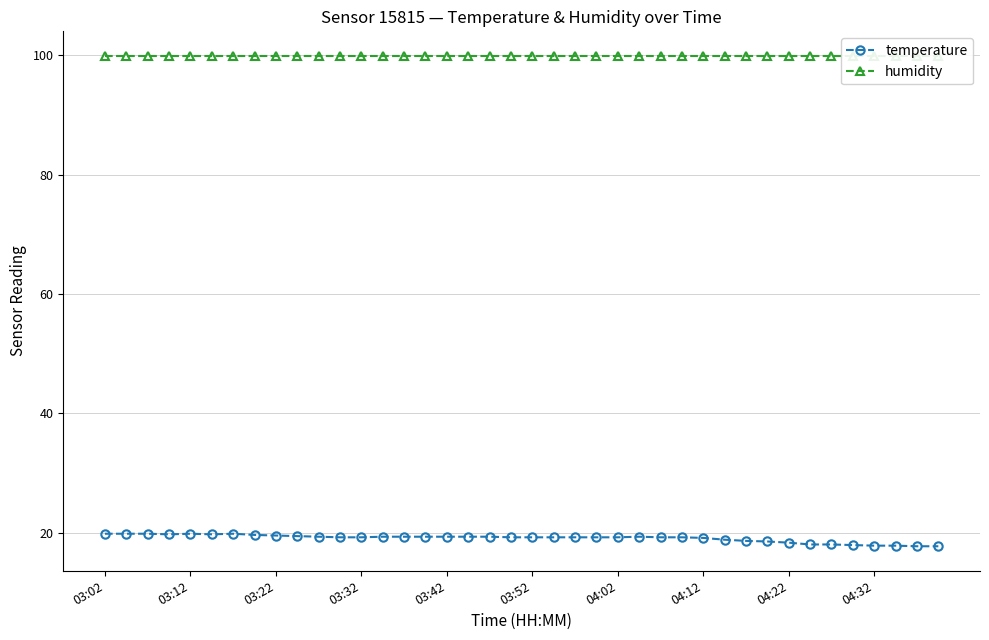

The value of humidity at 15 is 99.9. True or false?

True